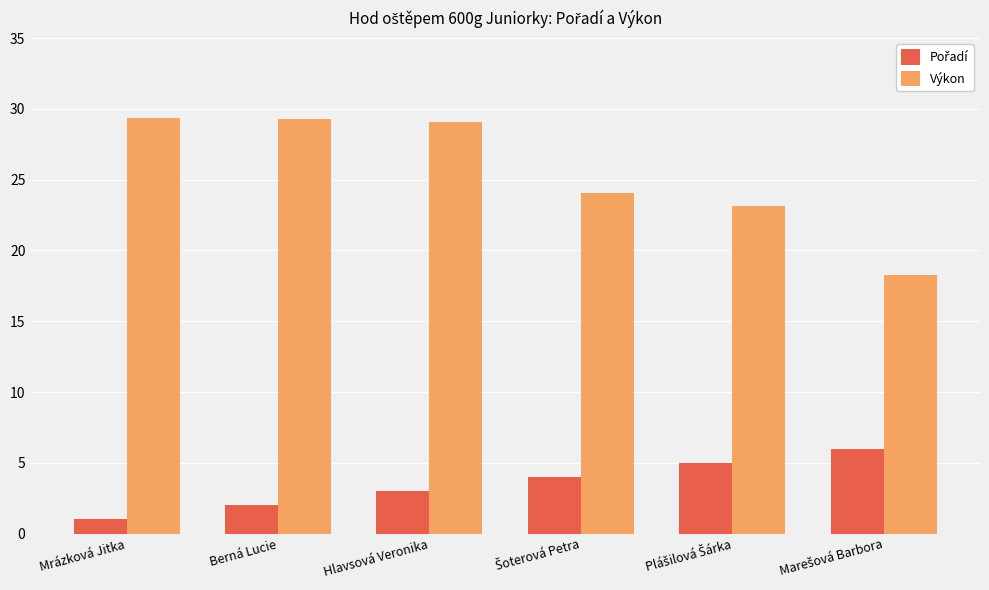

What is the spread (max minus min) of values at Berná Lucie?

27.3